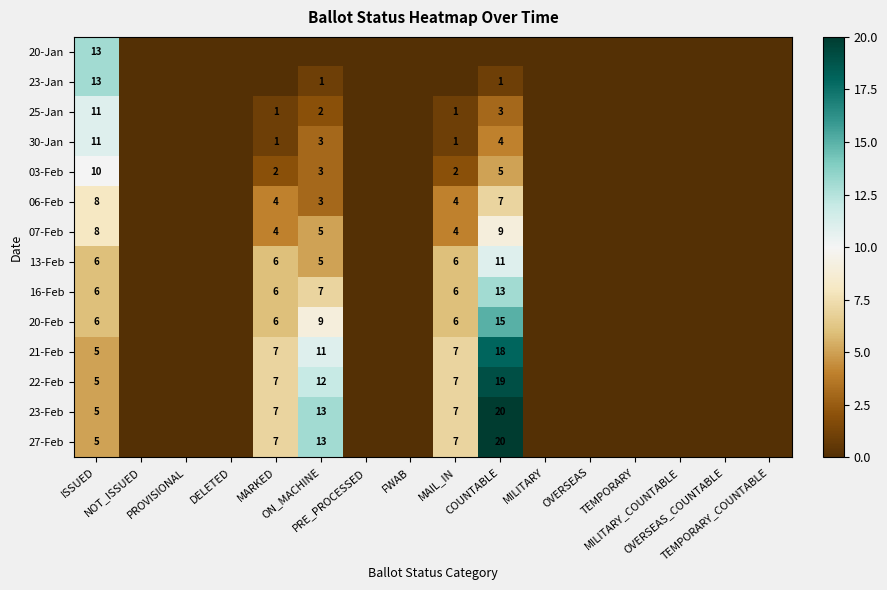

Count the 07-Feb values in the range 0 to 4.

13